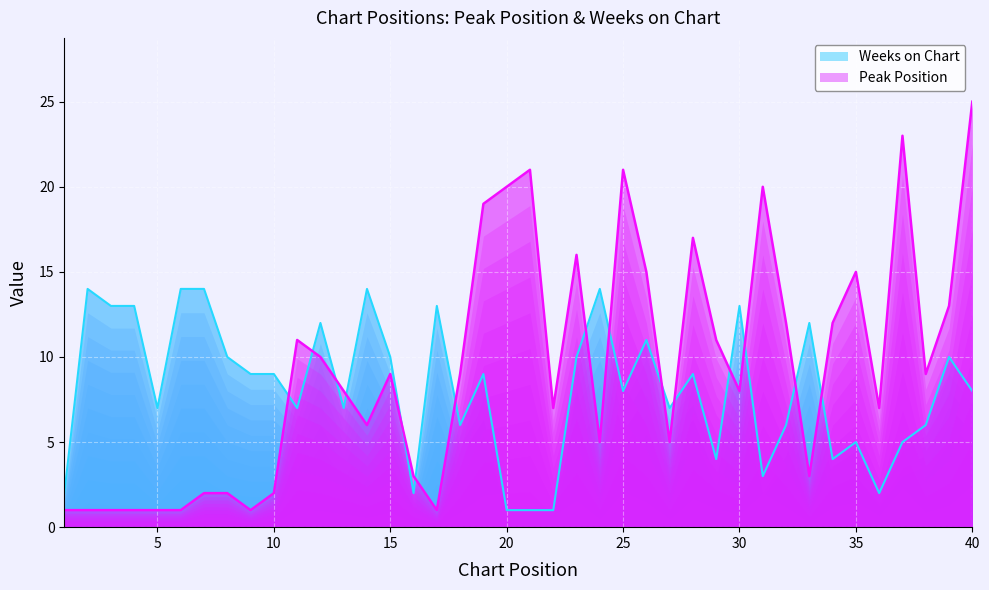

At which label is Peak Position closest to 13?

39